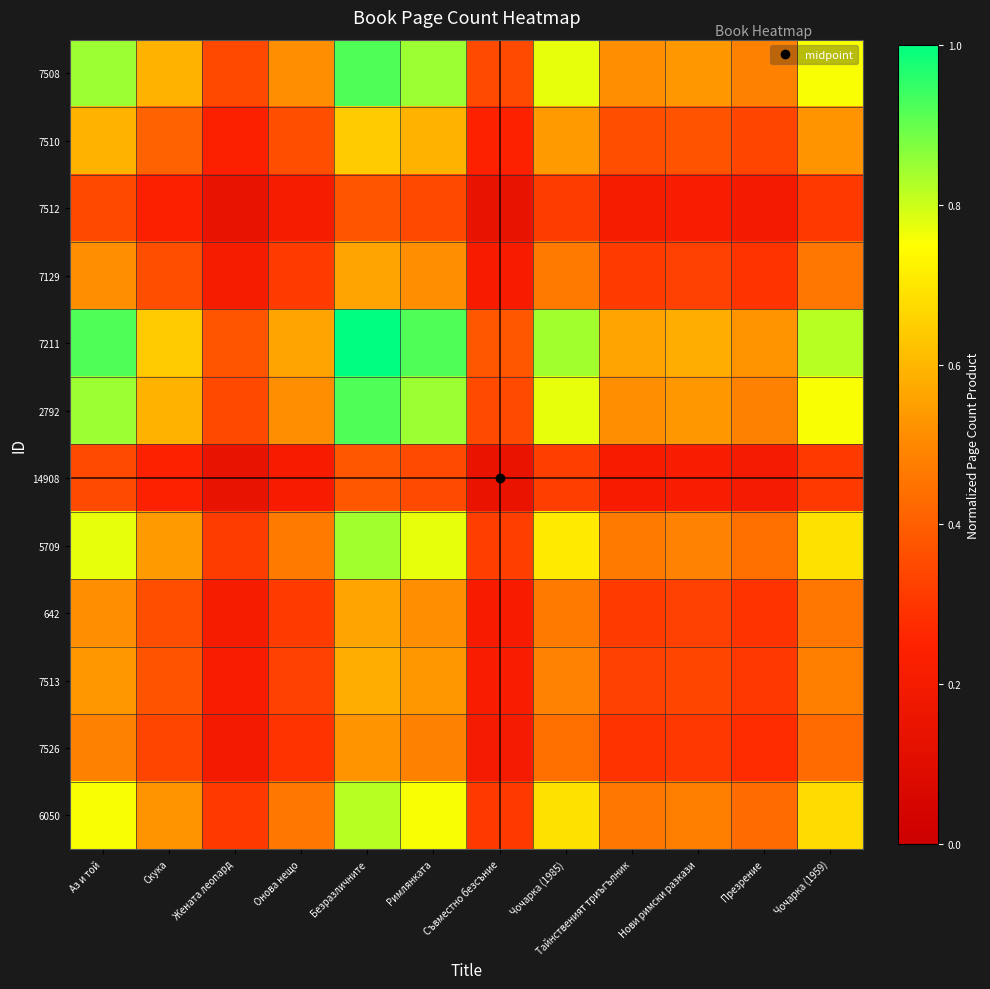

Reading right to left, extract all data points from this chart.

7508: Чочарка (1959)=0.8	Презрение=0.5	Нови римски разкази=0.5	Тайнственият триъгълник=0.5	Чочарка (1985)=0.8	Съвместно безсъние=0.3	Римлянката=0.8	Безразличните=0.9	Онова нещо=0.5	Жената леопард=0.3	Скука=0.6	Аз и той=0.8
7510: Чочарка (1959)=0.5	Презрение=0.3	Нови римски разкази=0.4	Тайнственият триъгълник=0.4	Чочарка (1985)=0.5	Съвместно безсъние=0.2	Римлянката=0.6	Безразличните=0.6	Онова нещо=0.4	Жената леопард=0.2	Скука=0.4	Аз и той=0.6
7512: Чочарка (1959)=0.3	Презрение=0.2	Нови римски разкази=0.2	Тайнственият триъгълник=0.2	Чочарка (1985)=0.3	Съвместно безсъние=0.1	Римлянката=0.3	Безразличните=0.4	Онова нещо=0.2	Жената леопард=0.1	Скука=0.2	Аз и той=0.3
7129: Чочарка (1959)=0.5	Презрение=0.3	Нови римски разкази=0.3	Тайнственият триъгълник=0.3	Чочарка (1985)=0.5	Съвместно безсъние=0.2	Римлянката=0.5	Безразличните=0.6	Онова нещо=0.3	Жената леопард=0.2	Скука=0.4	Аз и той=0.5
7211: Чочарка (1959)=0.8	Презрение=0.5	Нови римски разкази=0.6	Тайнственият триъгълник=0.6	Чочарка (1985)=0.8	Съвместно безсъние=0.4	Римлянката=0.9	Безразличните=1.0	Онова нещо=0.6	Жената леопард=0.4	Скука=0.6	Аз и той=0.9
2792: Чочарка (1959)=0.8	Презрение=0.5	Нови римски разкази=0.5	Тайнственият триъгълник=0.5	Чочарка (1985)=0.8	Съвместно безсъние=0.3	Римлянката=0.8	Безразличните=0.9	Онова нещо=0.5	Жената леопард=0.3	Скука=0.6	Аз и той=0.8
14908: Чочарка (1959)=0.3	Презрение=0.2	Нови римски разкази=0.2	Тайнственият триъгълник=0.2	Чочарка (1985)=0.3	Съвместно безсъние=0.1	Римлянката=0.3	Безразличните=0.4	Онова нещо=0.2	Жената леопард=0.1	Скука=0.2	Аз и той=0.3
5709: Чочарка (1959)=0.7	Презрение=0.4	Нови римски разкази=0.5	Тайнственият триъгълник=0.5	Чочарка (1985)=0.7	Съвместно безсъние=0.3	Римлянката=0.8	Безразличните=0.8	Онова нещо=0.5	Жената леопард=0.3	Скука=0.5	Аз и той=0.8
642: Чочарка (1959)=0.5	Презрение=0.3	Нови римски разкази=0.3	Тайнственият триъгълник=0.3	Чочарка (1985)=0.5	Съвместно безсъние=0.2	Римлянката=0.5	Безразличните=0.6	Онова нещо=0.3	Жената леопард=0.2	Скука=0.4	Аз и той=0.5
7513: Чочарка (1959)=0.5	Презрение=0.3	Нови римски разкази=0.3	Тайнственият триъгълник=0.3	Чочарка (1985)=0.5	Съвместно безсъние=0.2	Римлянката=0.5	Безразличните=0.6	Онова нещо=0.3	Жената леопард=0.2	Скука=0.4	Аз и той=0.5
7526: Чочарка (1959)=0.4	Презрение=0.3	Нови римски разкази=0.3	Тайнственият триъгълник=0.3	Чочарка (1985)=0.4	Съвместно безсъние=0.2	Римлянката=0.5	Безразличните=0.5	Онова нещо=0.3	Жената леопард=0.2	Скука=0.3	Аз и той=0.5
6050: Чочарка (1959)=0.7	Презрение=0.4	Нови римски разкази=0.5	Тайнственият триъгълник=0.5	Чочарка (1985)=0.7	Съвместно безсъние=0.3	Римлянката=0.8	Безразличните=0.8	Онова нещо=0.5	Жената леопард=0.3	Скука=0.5	Аз и той=0.8